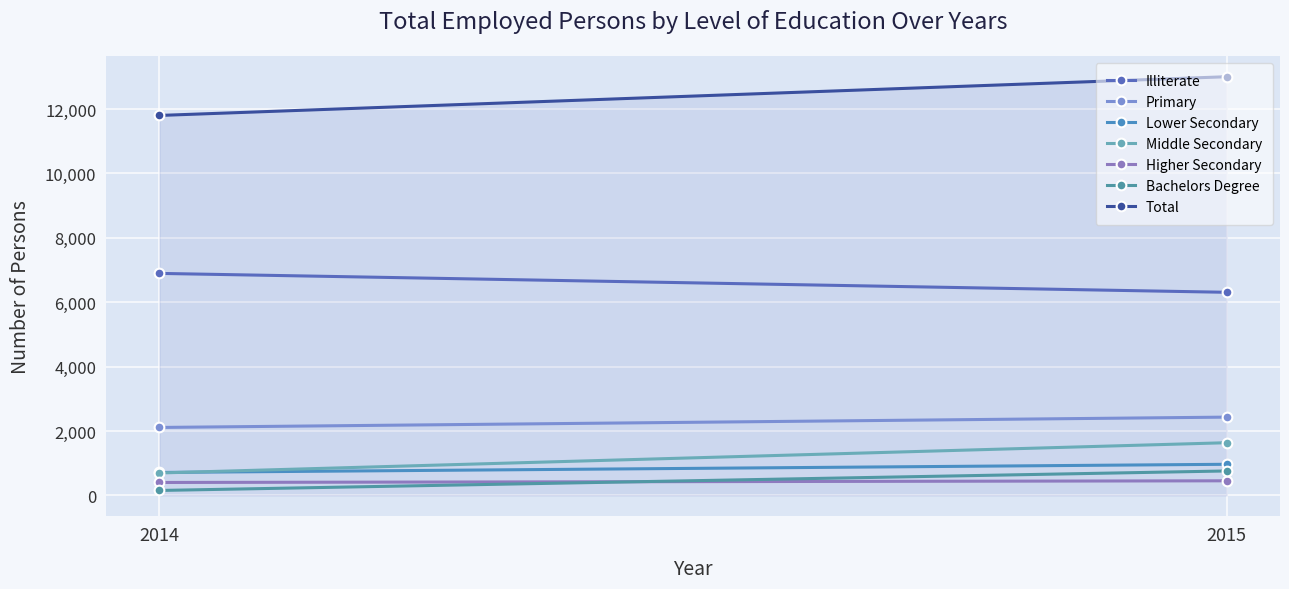

Which label corresponds to the largest value in the chart?

2015